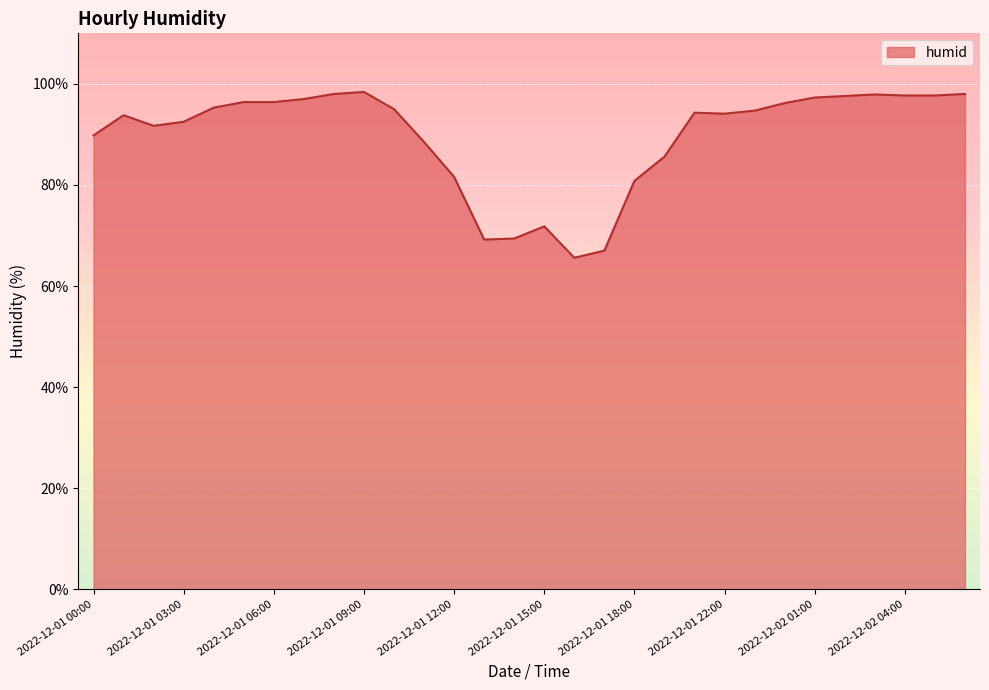

What is the maximum value shown in the chart?

98.4